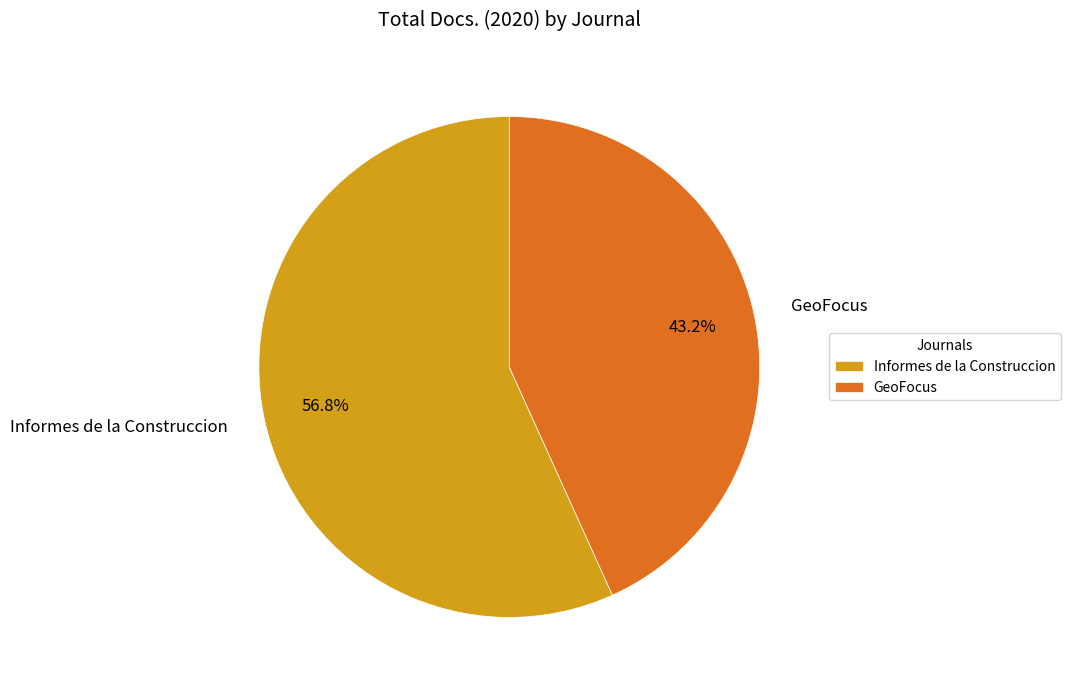

Is there a majority slice in this chart?

Yes